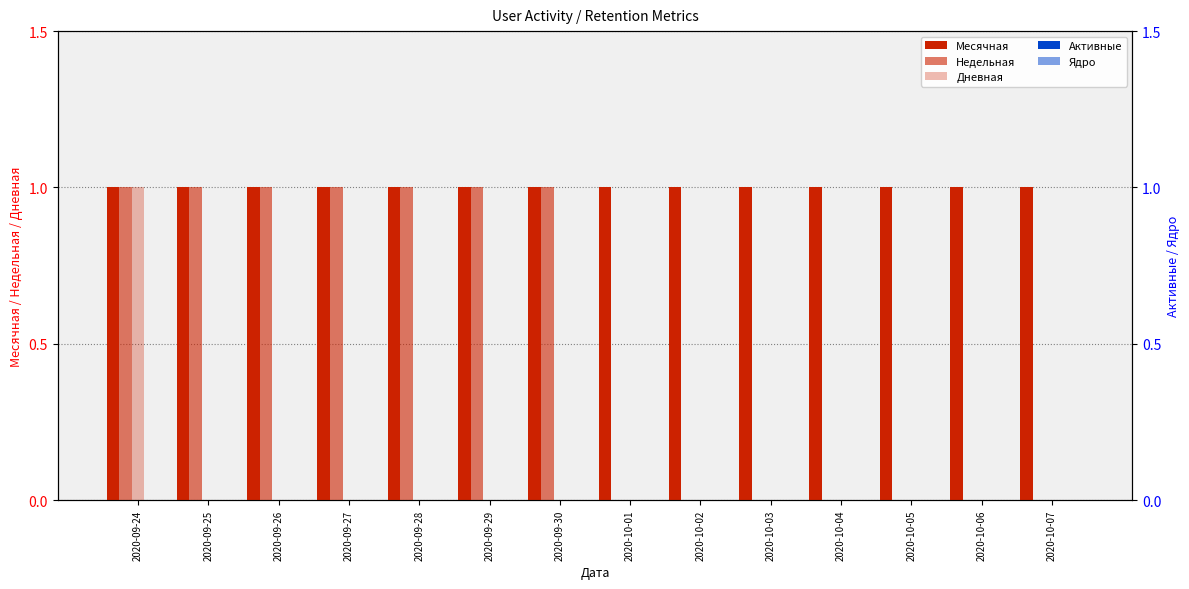

What is the total value across all series at 2020-09-28?

2